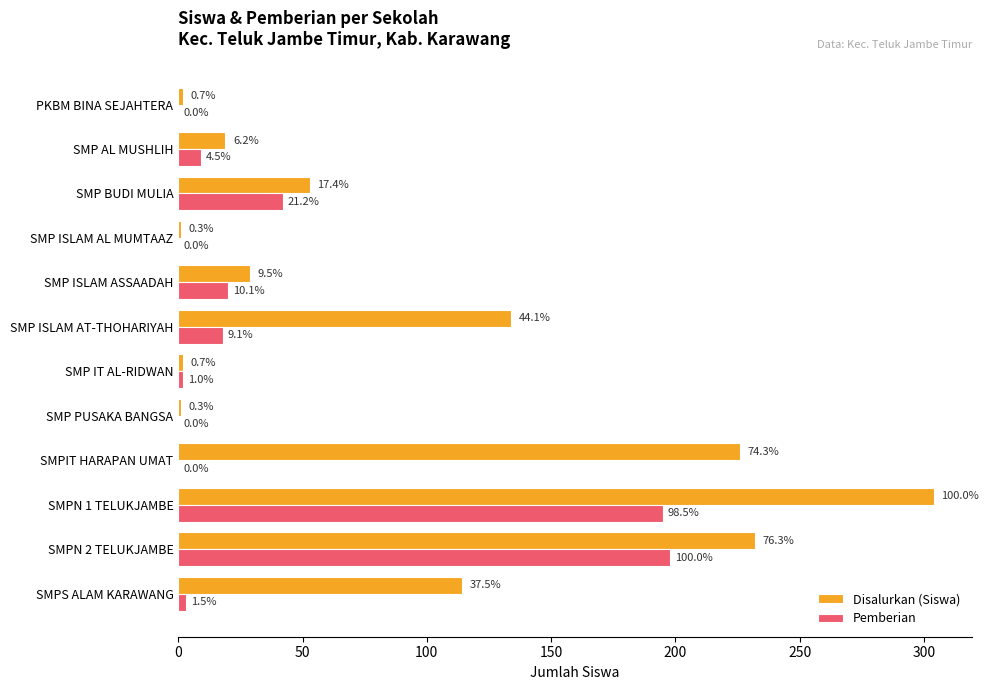

What are all the series names shown in the legend?

Disalurkan (Siswa), Pemberian